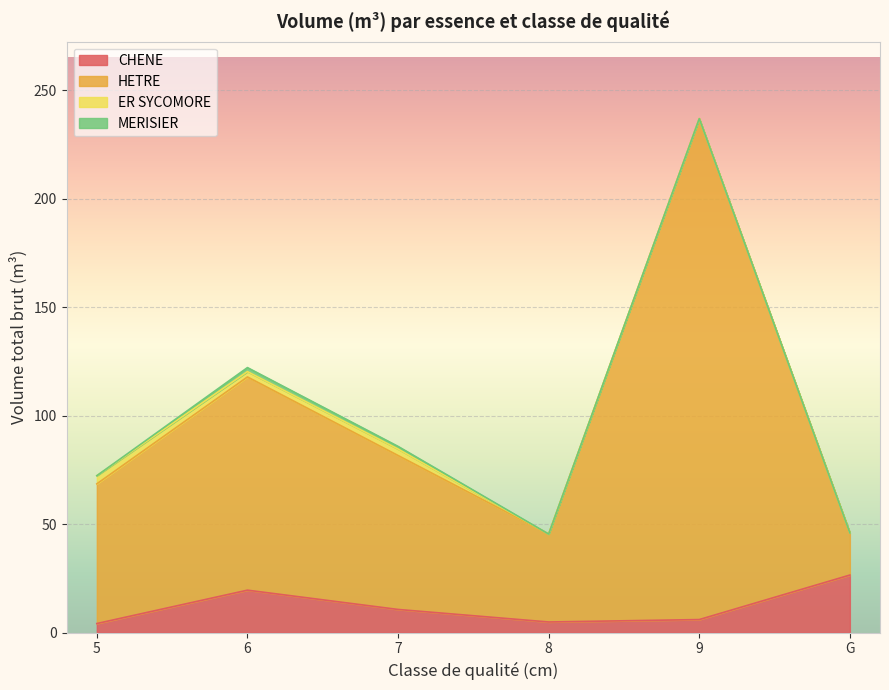

Which series has the largest total across all categories?

HETRE